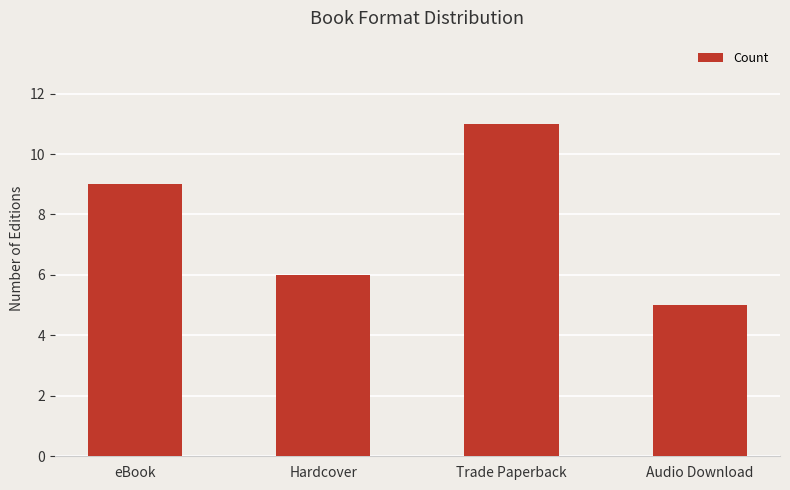

Does the chart contain stacked bars?

No